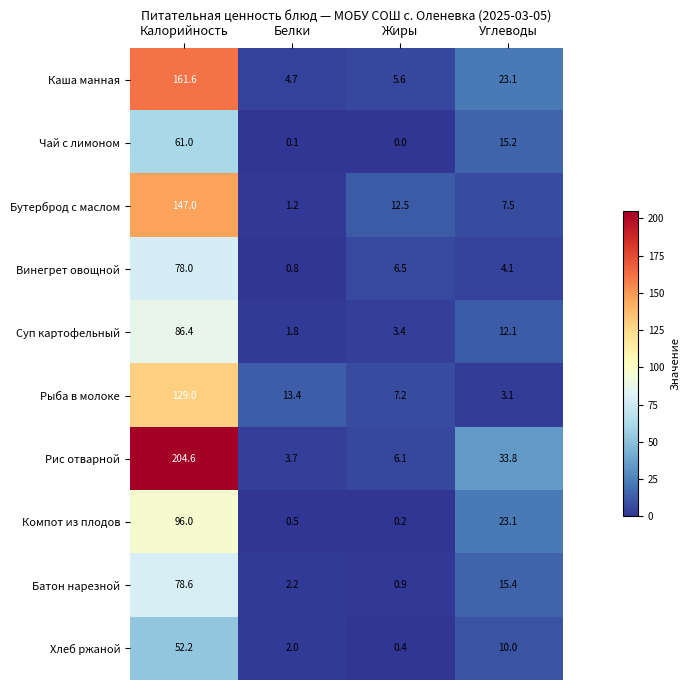

At which category does the chart reach its minimum across all series?

Жиры